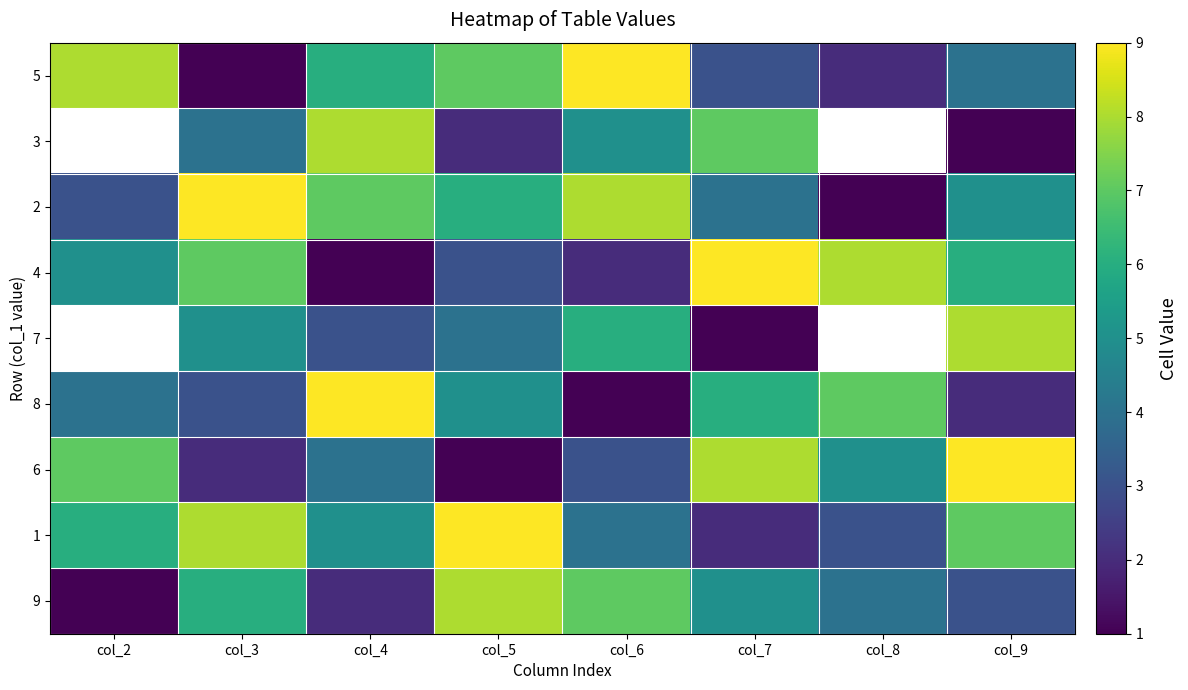

What is the total value across all series at col_4?

45.0